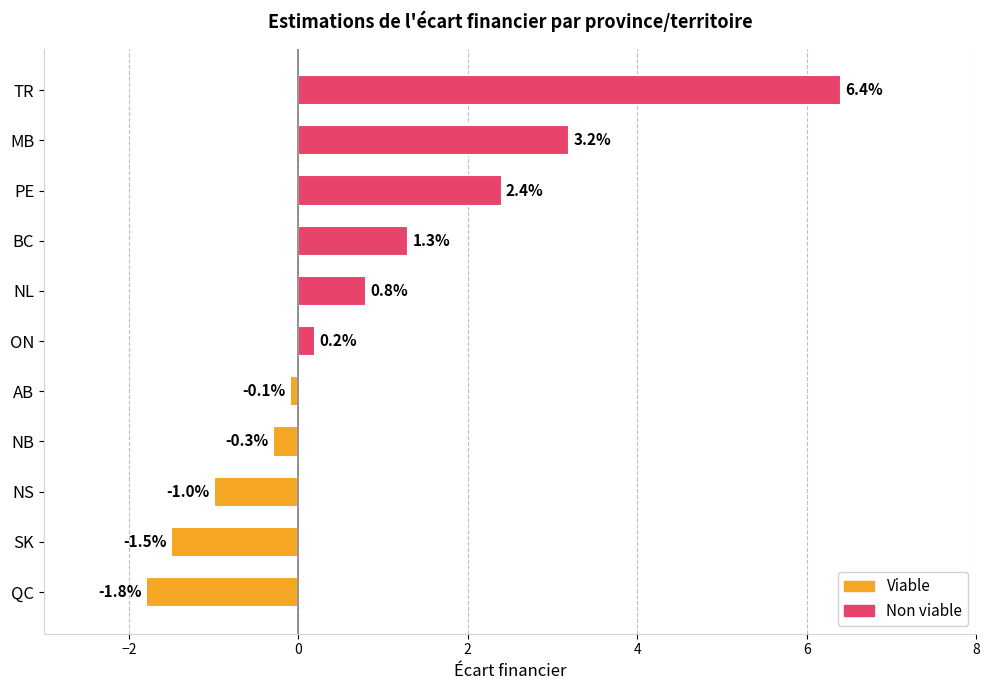

How many data points are above 0?

6